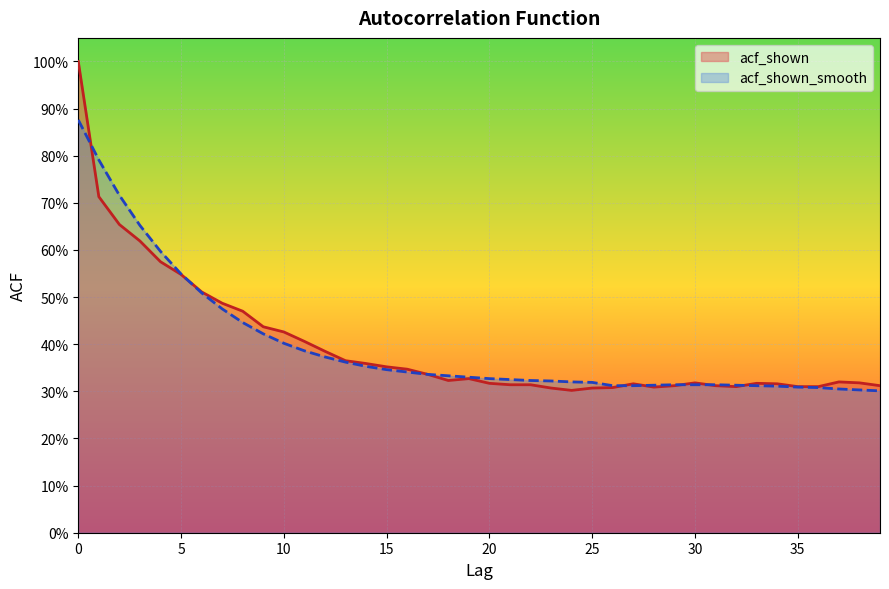

Is it true that acf_shown_smooth equals 0.2 at 16?

False